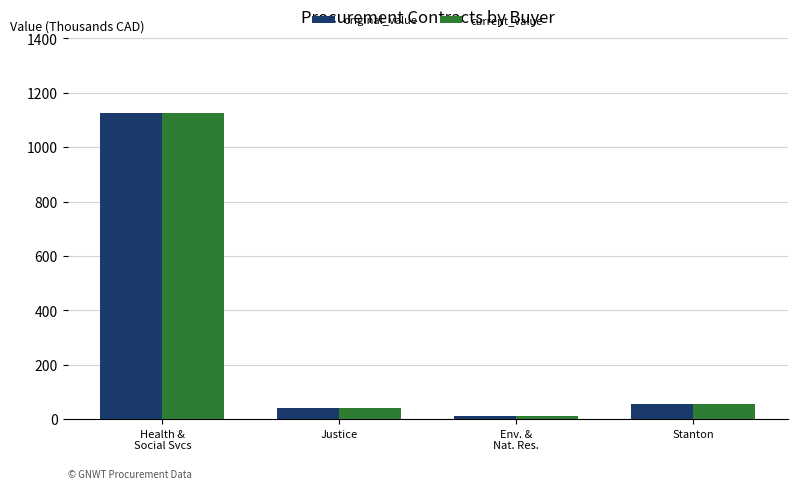

What is the label of the 4th bar from the left?

Stanton